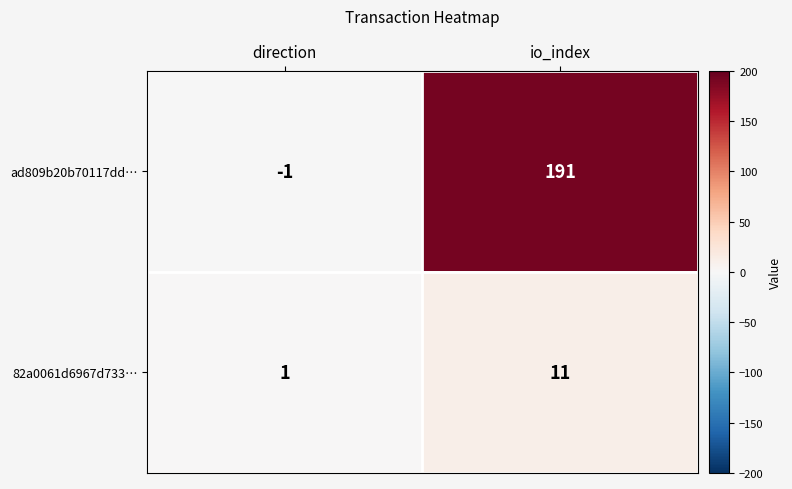

Reading left to right, transcribe all the data shown in this chart.

ad809b20b70117dd…: -1	191
82a0061d6967d733…: 1	11